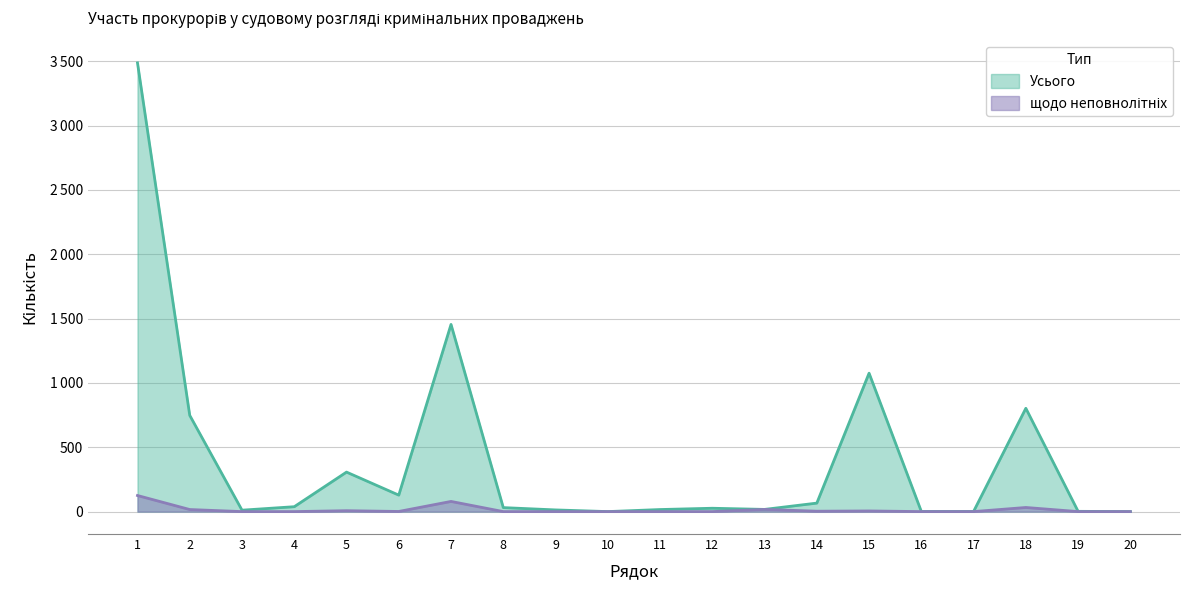

At how many categories does at least one series exceed 207?

6